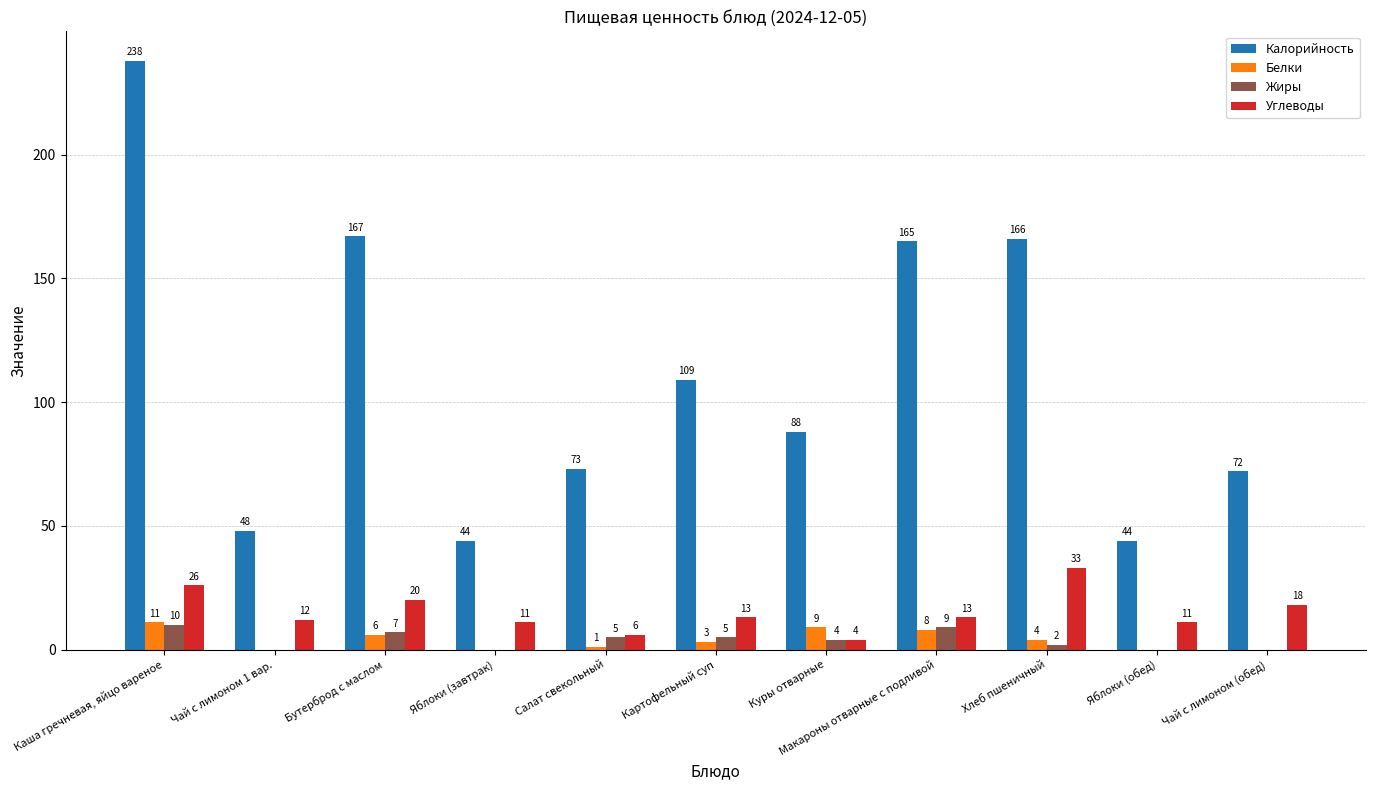

How many categories are shown in the chart?

11